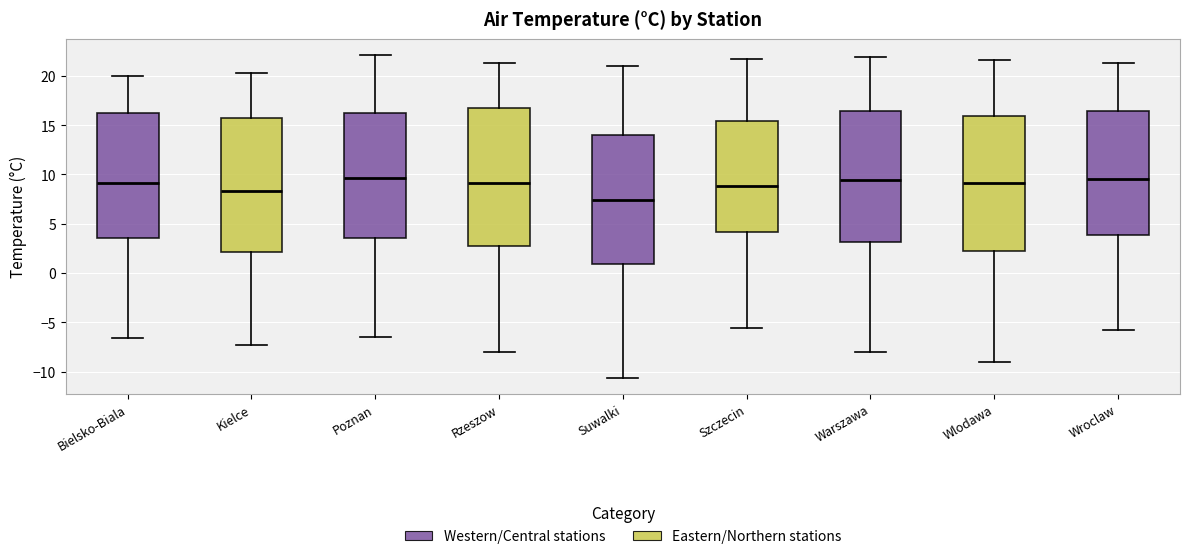

Which box has the lowest median line?

Suwalki